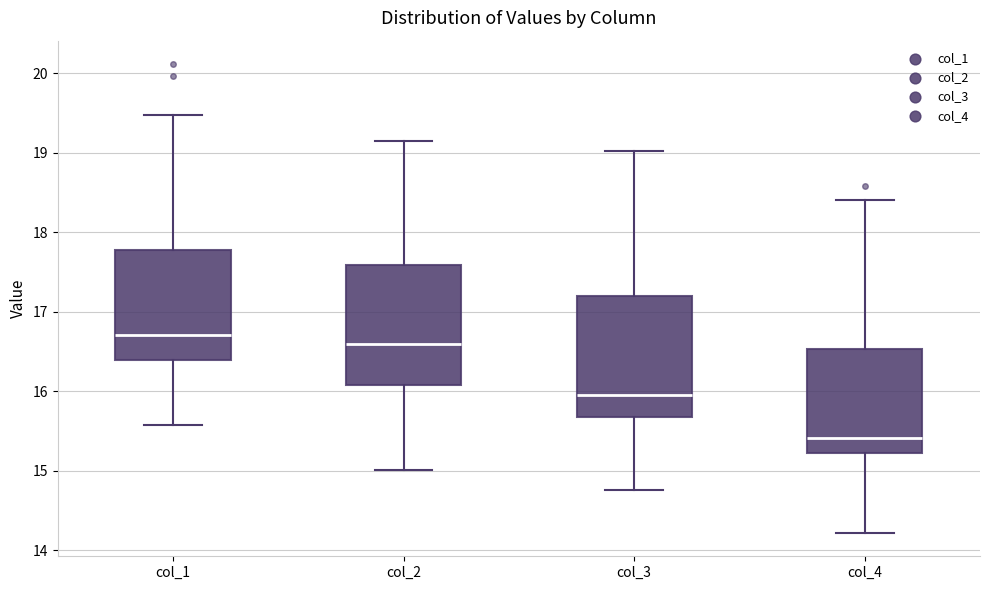

Which box's median line is the highest?

col_1